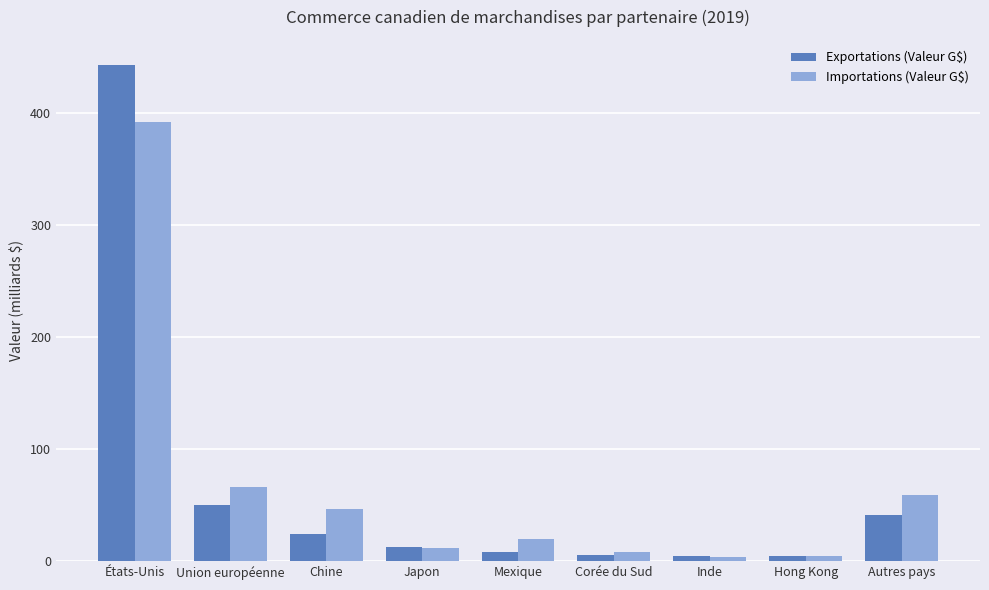

Which series has the widest spread of values?

Exportations (Valeur G$)